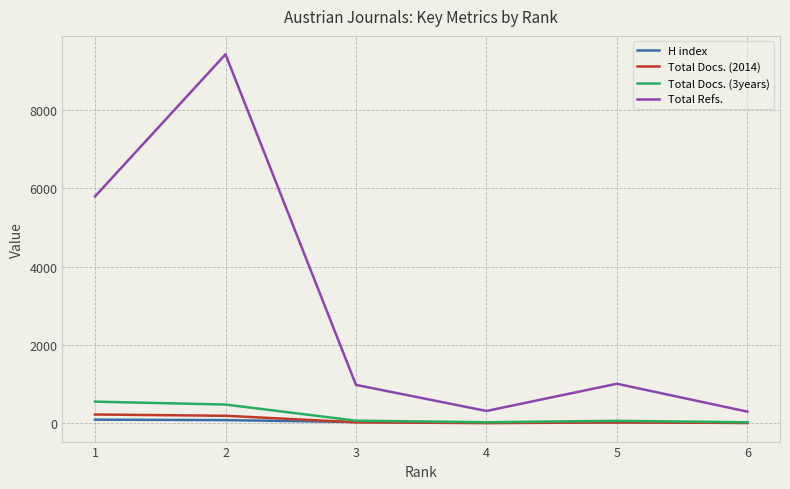

What is the lowest value of the Total Docs. (3years) series?

28